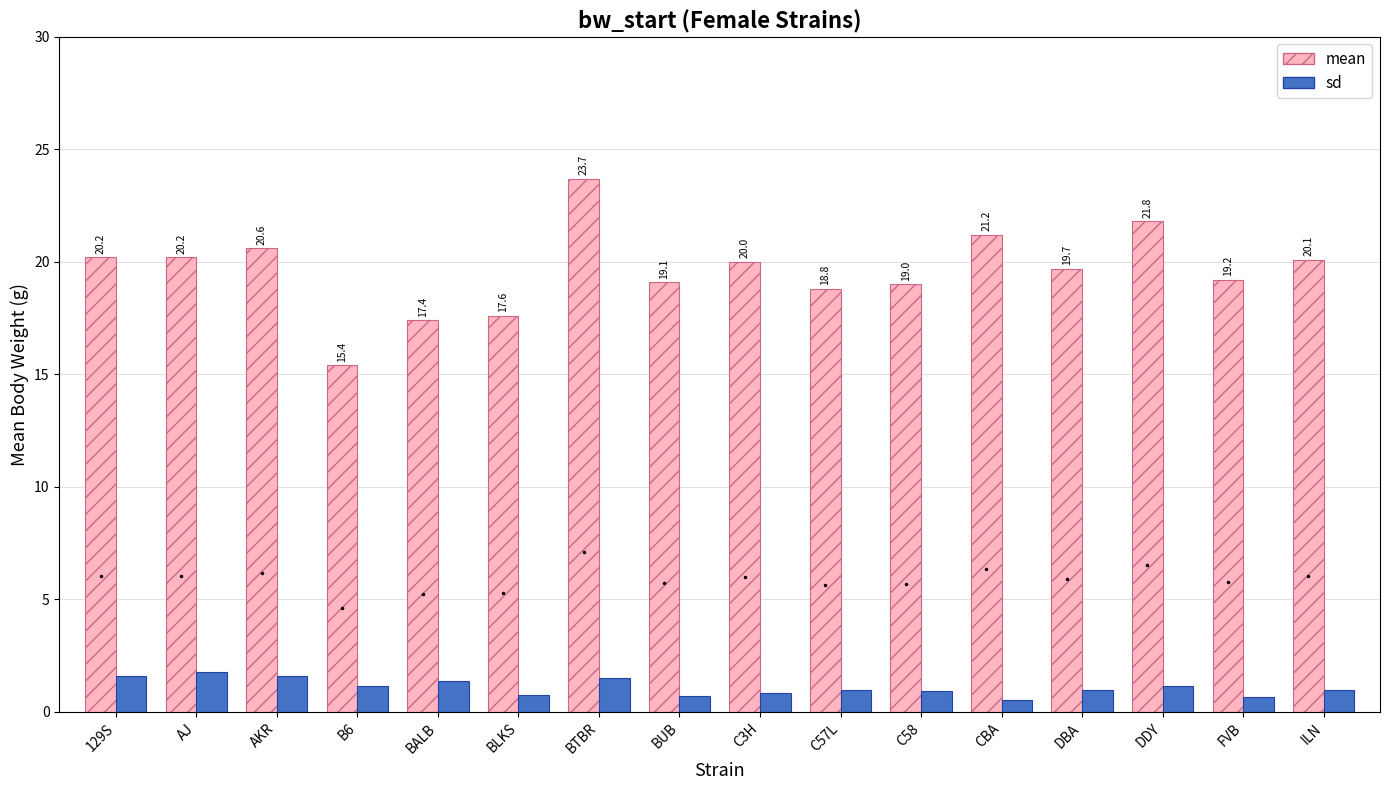

Rank the series by their maximum value, from highest to lowest.

mean, sd